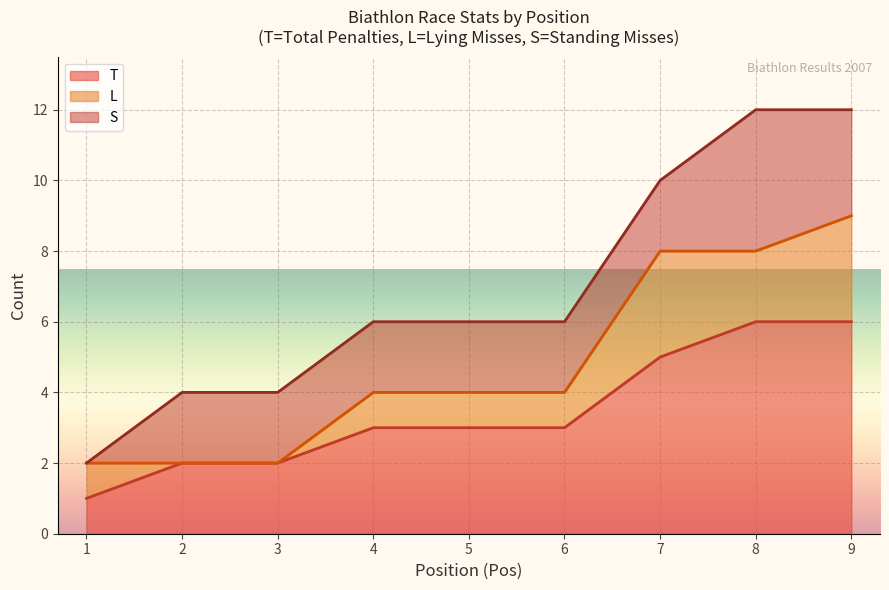

What is the maximum value for T?

6